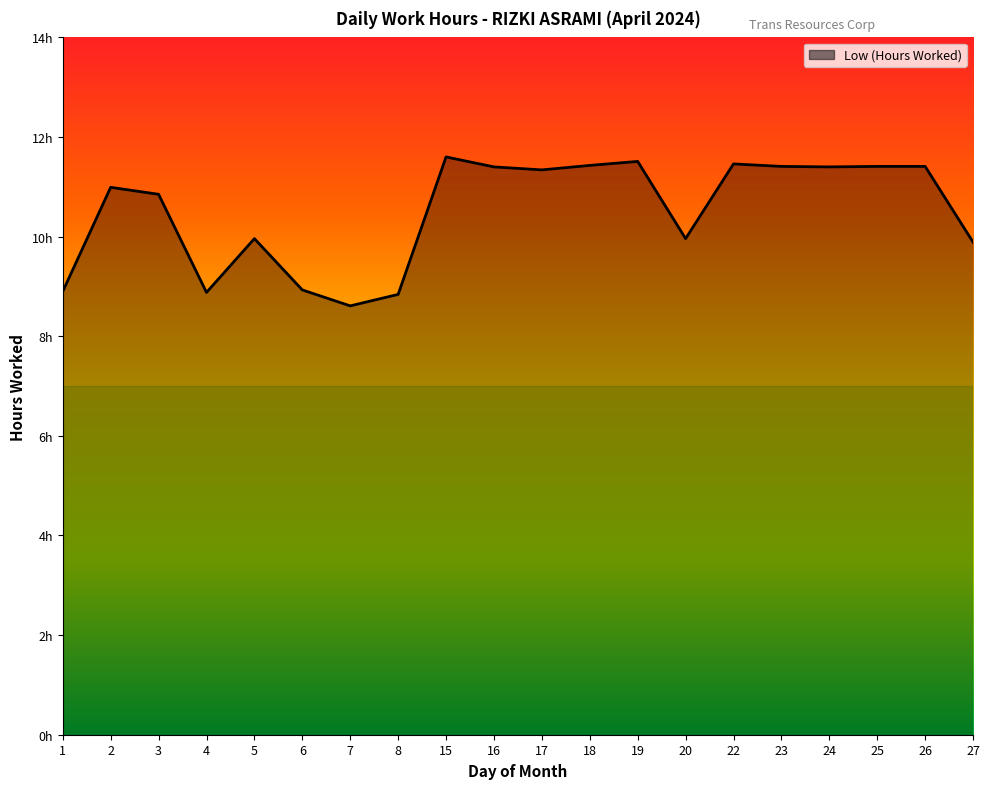

What is the difference between the values at 4 and 24?

2.5